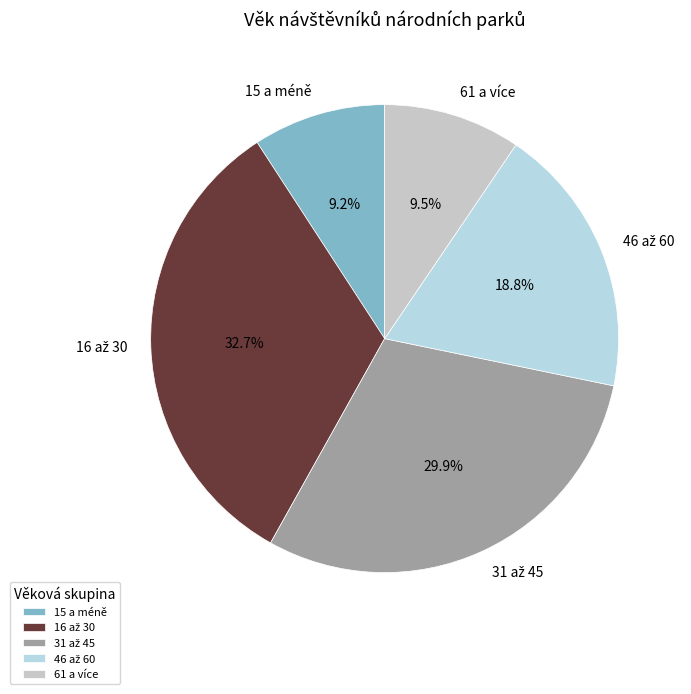

Does 15 a méně represent more than half of the total?

No